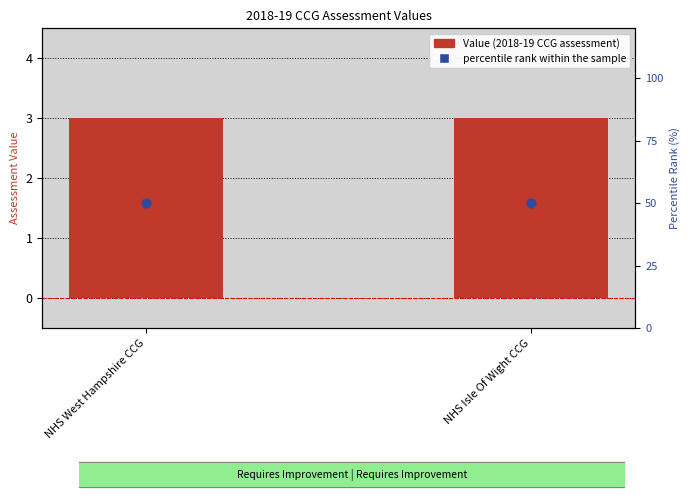

What are all the series names shown in the legend?

Value (2018-19 CCG assessment), percentile rank within the sample